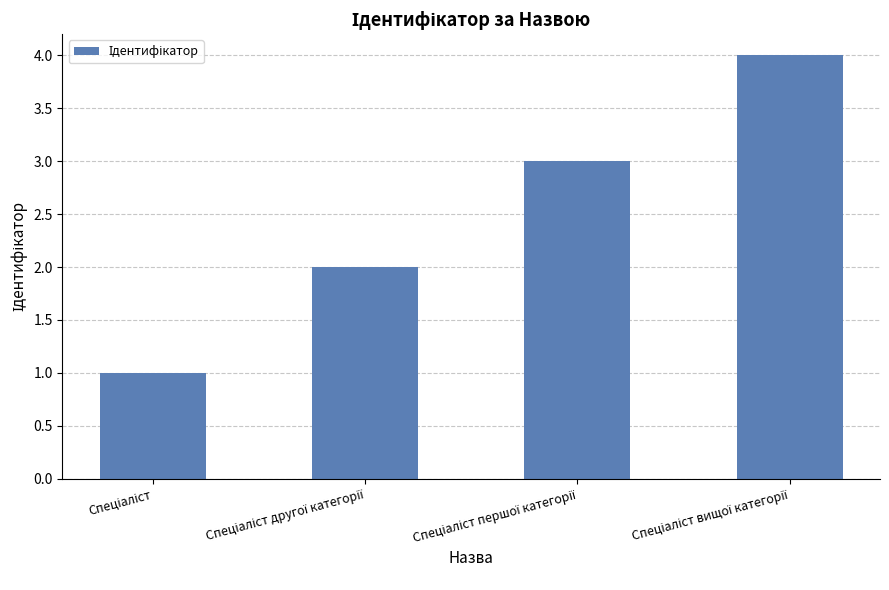

Does the chart contain stacked bars?

No